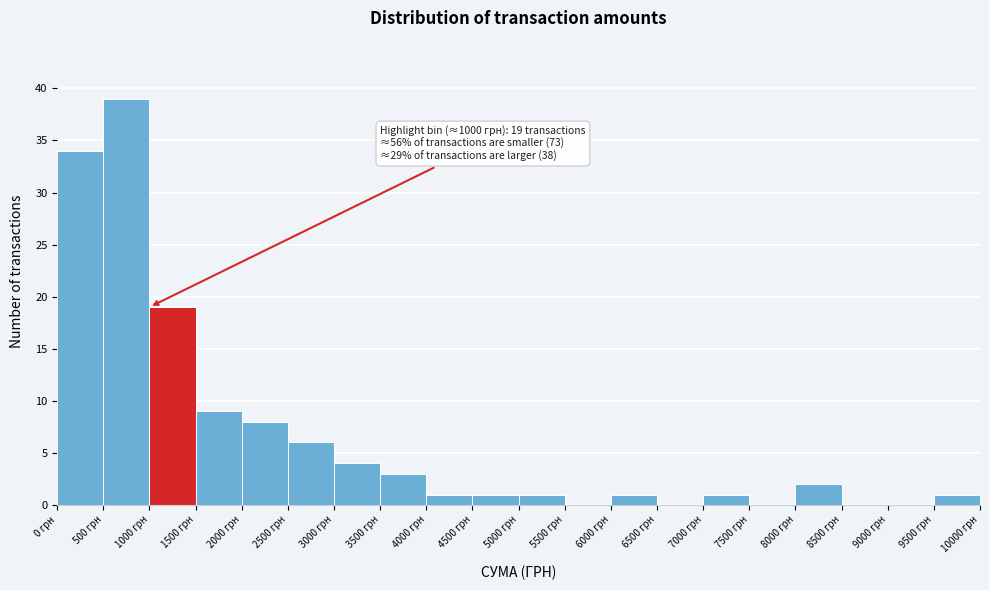

Which range on the x-axis has the tallest bar?

500 to 1000